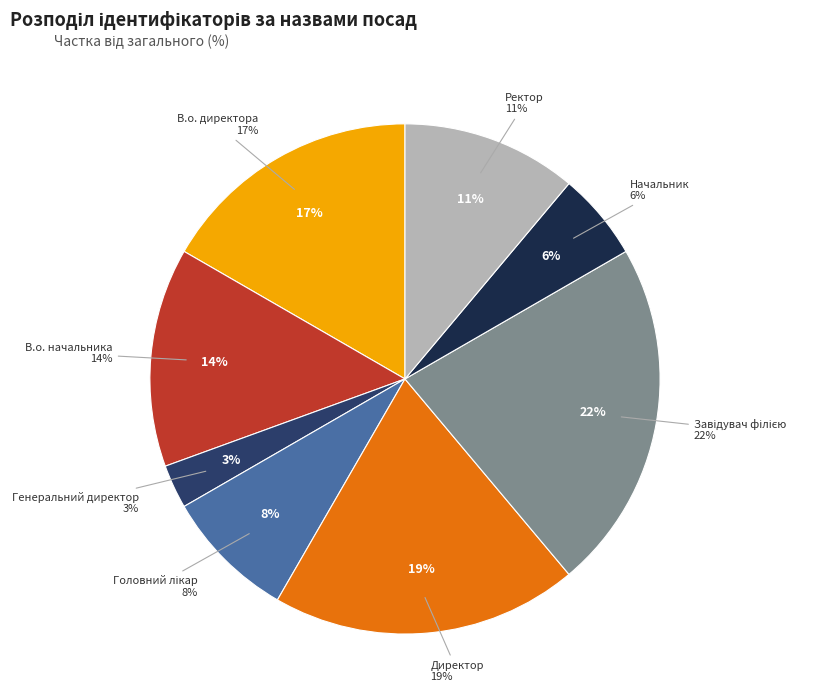

Is there a majority slice in this chart?

No